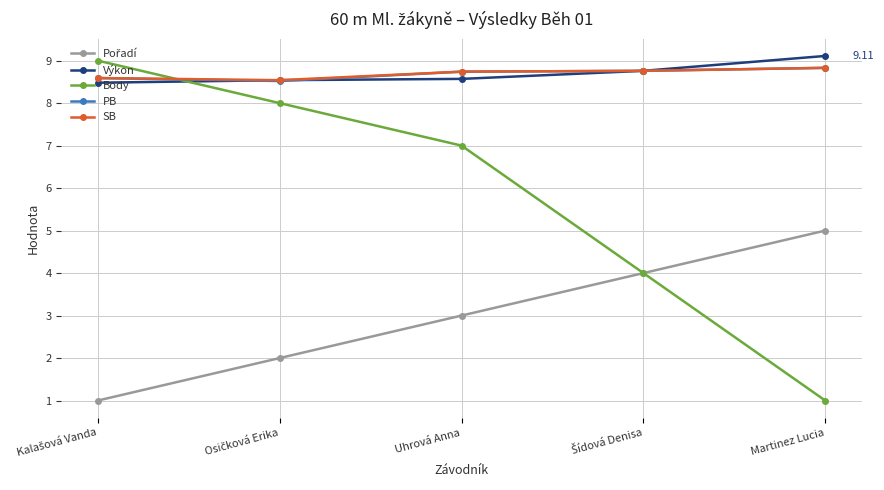

What is the total value across all series at Martinez Lucia?

32.8